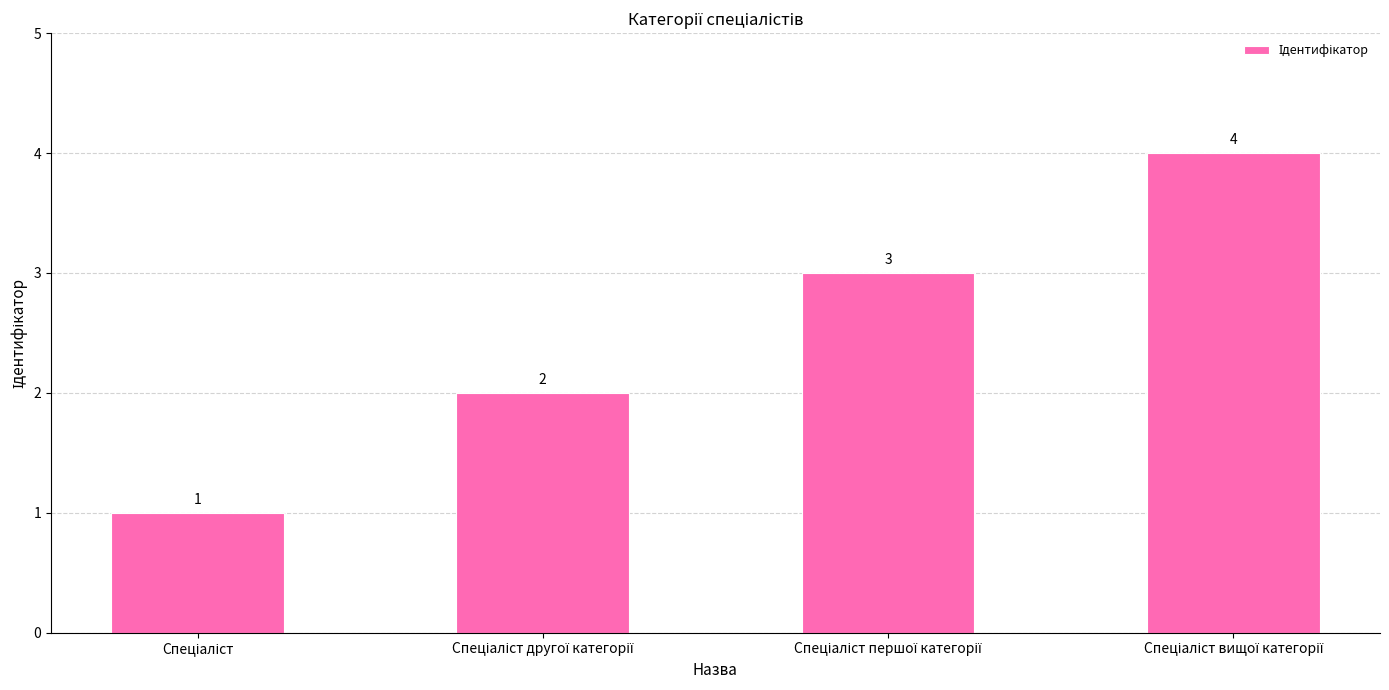

What is the greatest value displayed?

4